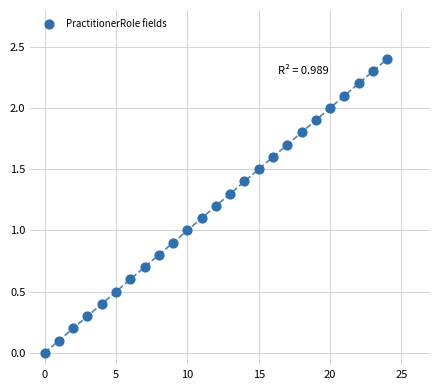

What is the range of Y values (max minus min)?

2.4